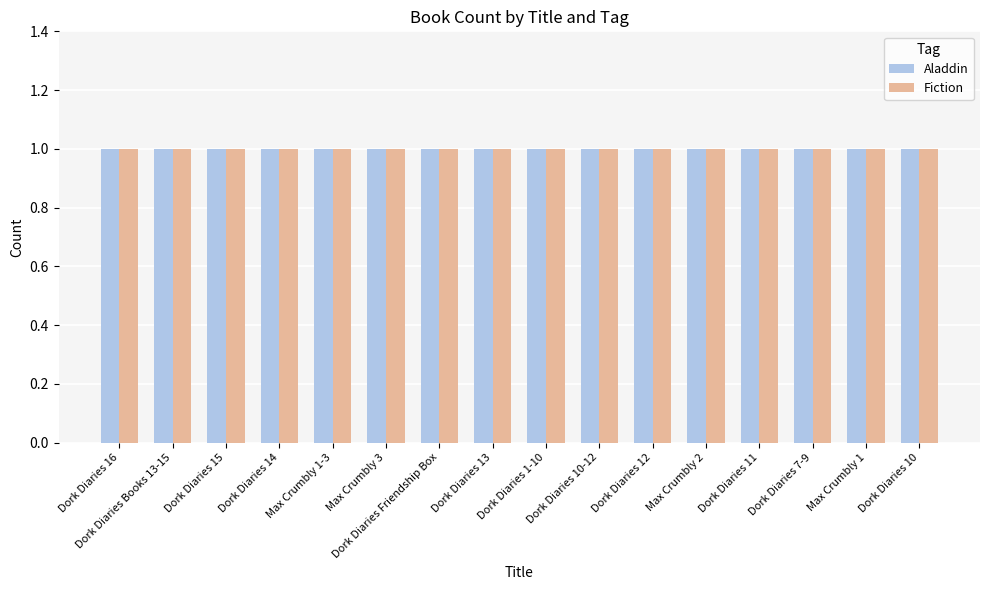

At which label is Fiction closest to 1094263790?

Max Crumbly 2